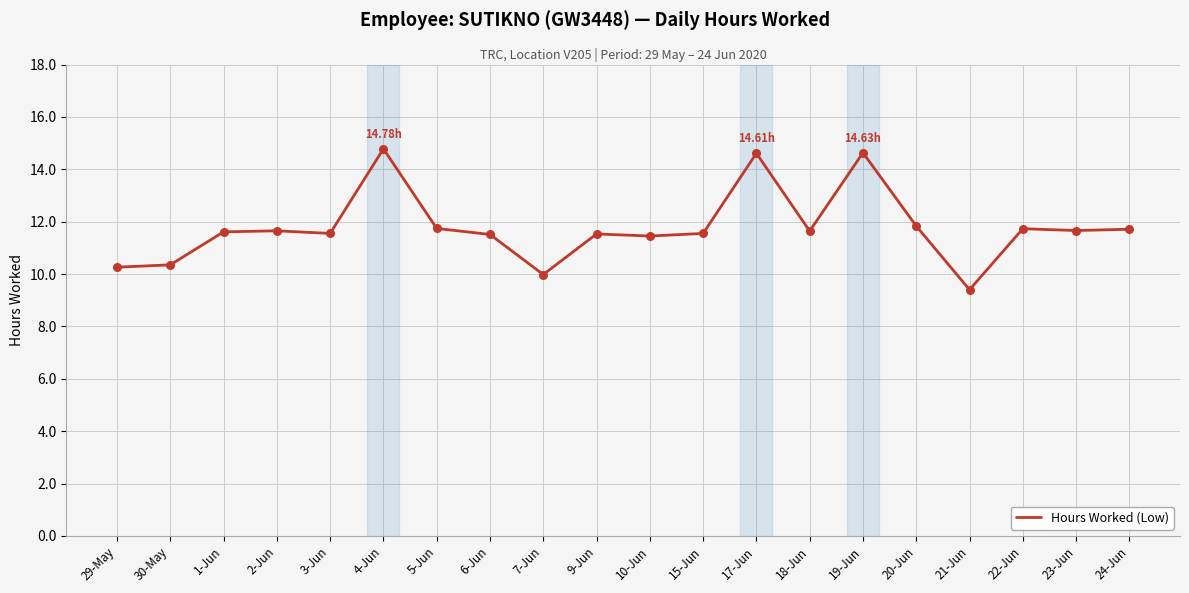

What is the change in value from 3-Jun to 10-Jun?

-0.1